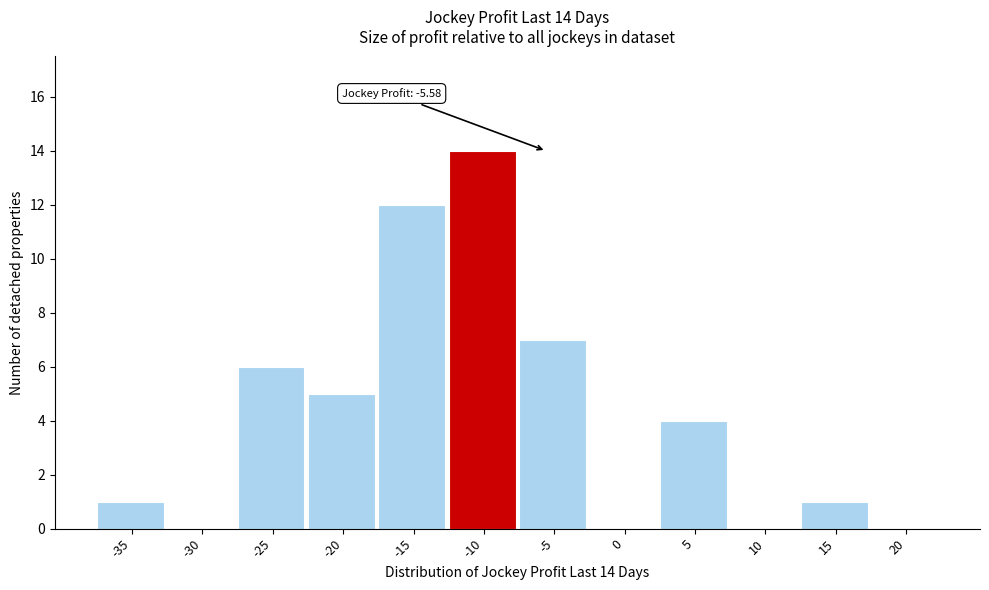

Reading right to left, transcribe all the data shown in this chart.

20=0	15=1	10=0	5=4	0=0	-5=7	-10=14	-15=12	-20=5	-25=6	-30=0	-35=1